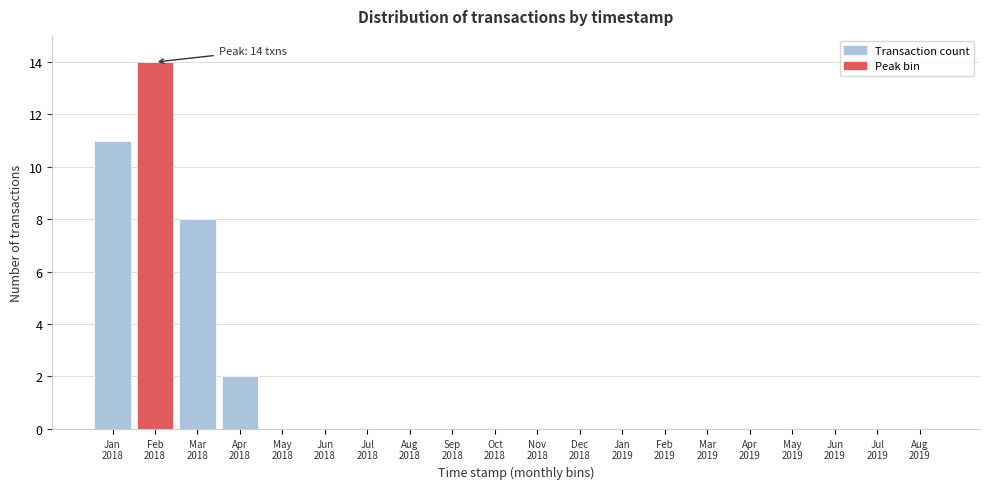

What is the greatest value displayed?

14